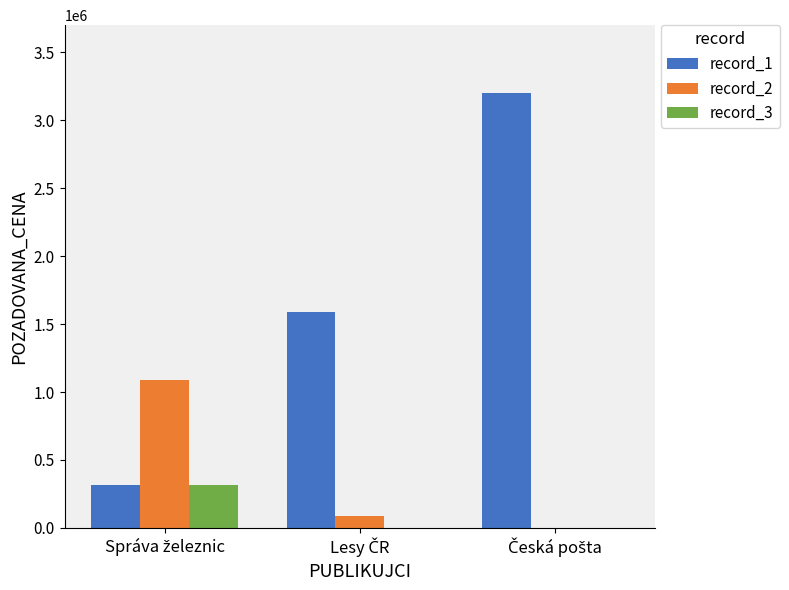

Count the record_1 values in the range 314000 to 3203990.

3